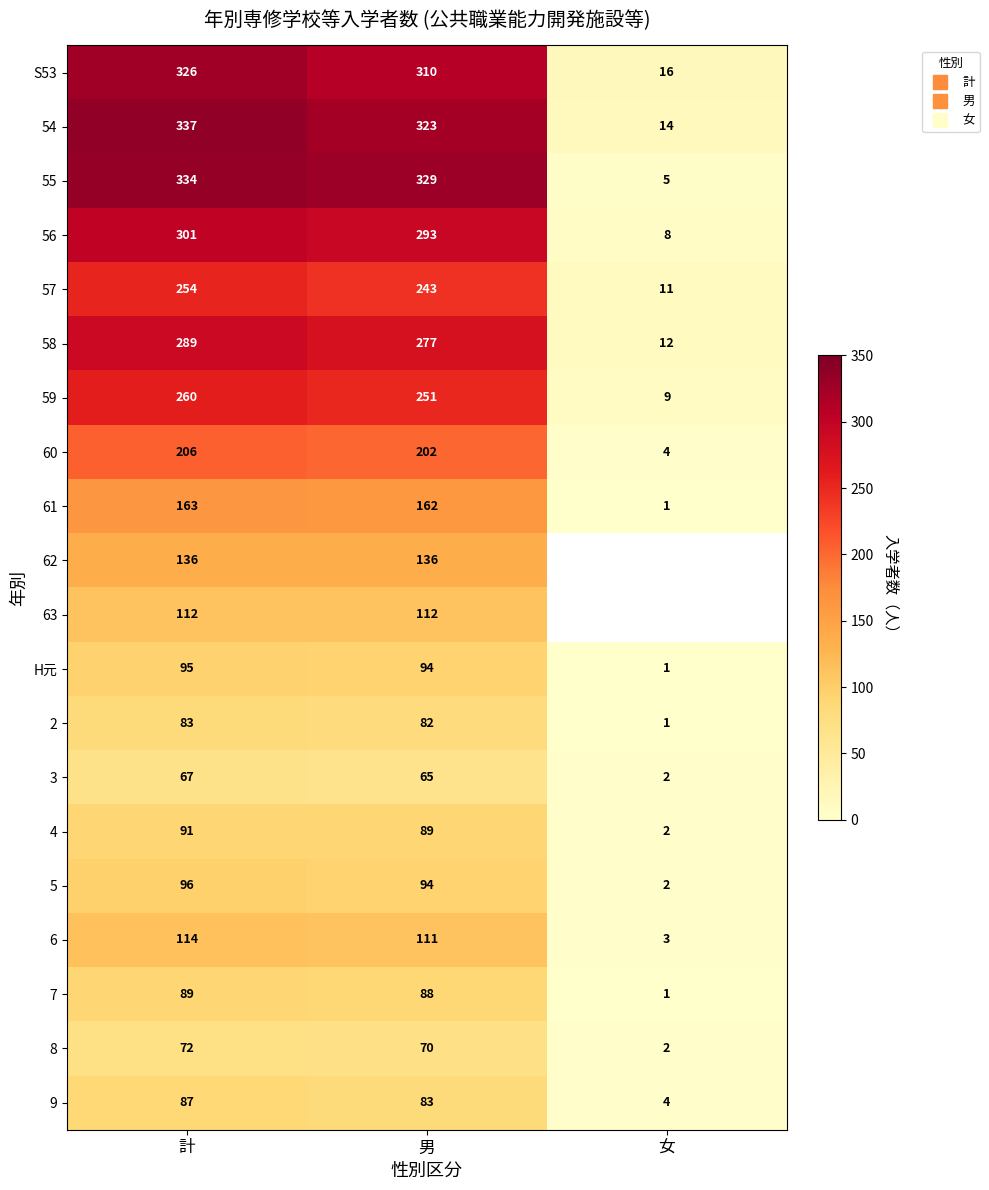

Rank the series at 計 from lowest to highest value.

3, 8, 2, 9, 7, 4, H元, 5, 63, 6, 62, 61, 60, 57, 59, 58, 56, S53, 55, 54